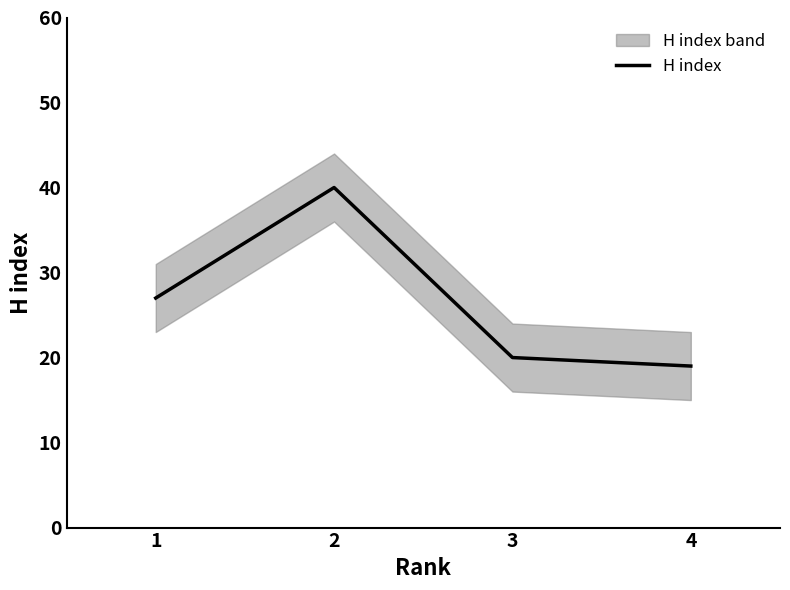

Which label corresponds to the largest value in the chart?

2